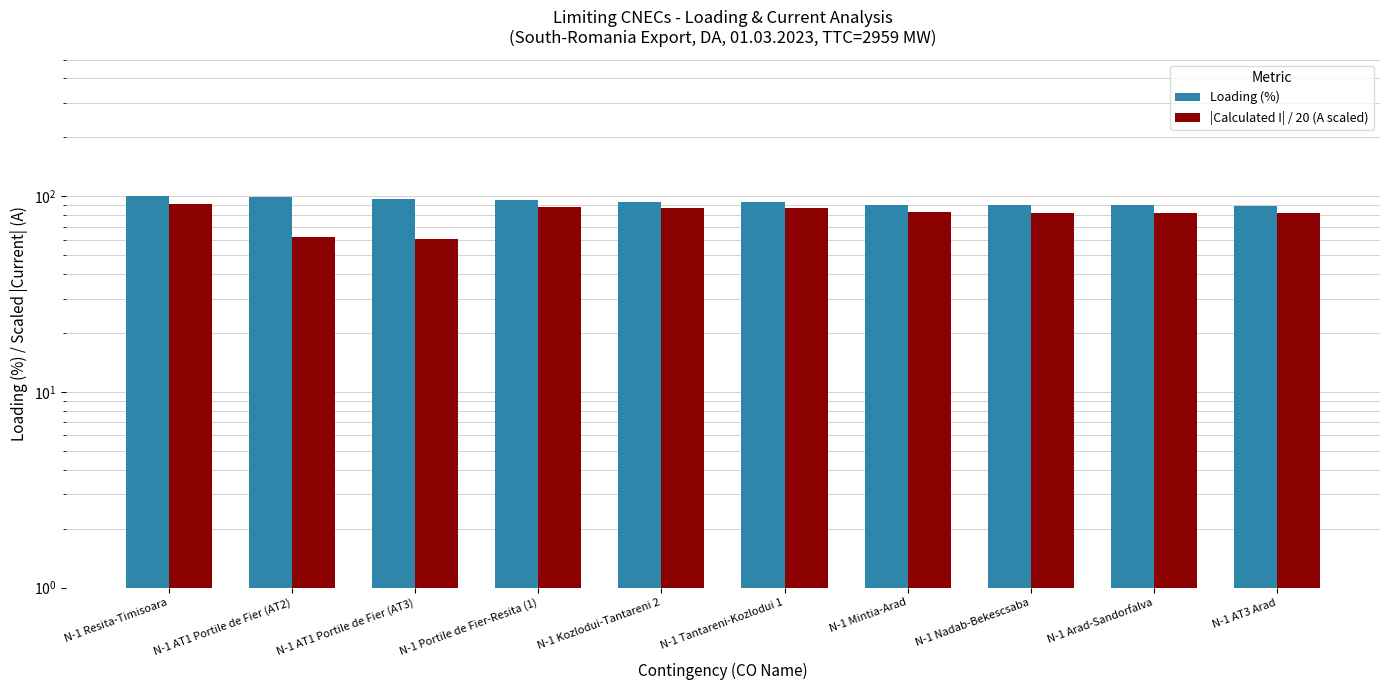

Where does the Loading (%) series first go above 94?

N-1 Resita-Timisoara